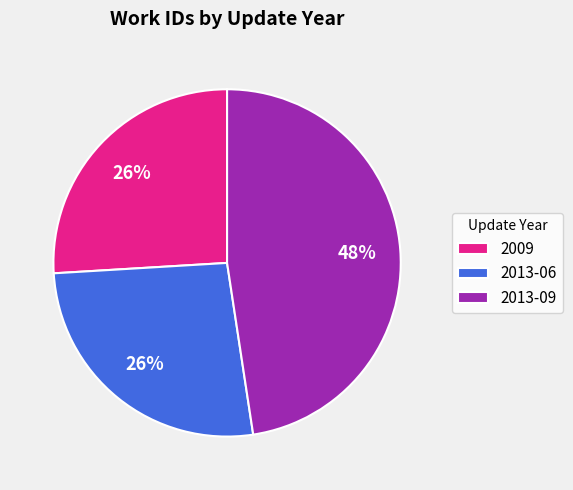

True or false: 2013-06 accounts for 17% of the total.

False